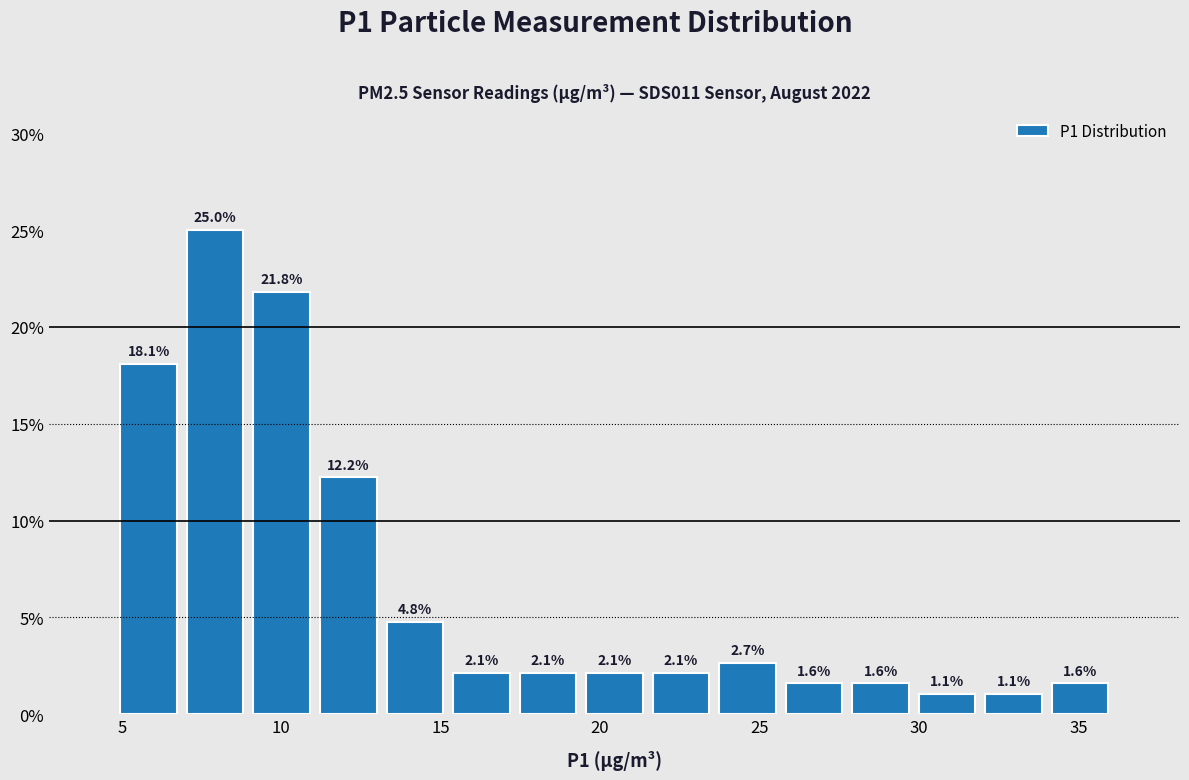

Which range on the x-axis has the tallest bar?

7.0 to 9.0